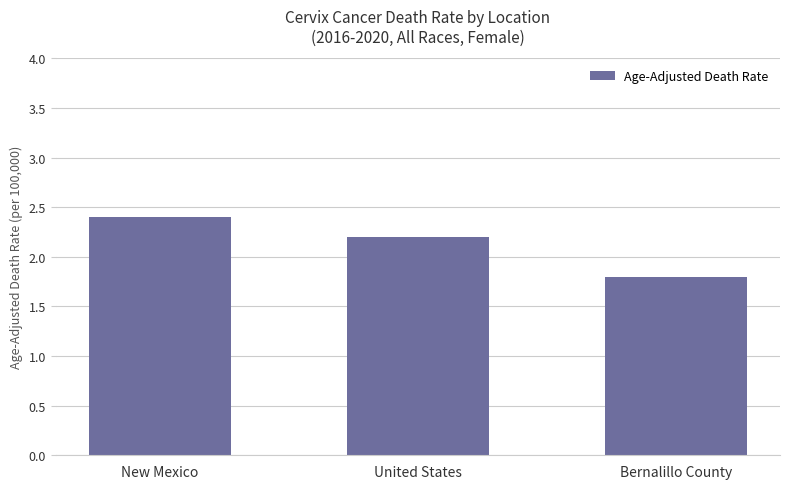

How many data points are above 2?

2